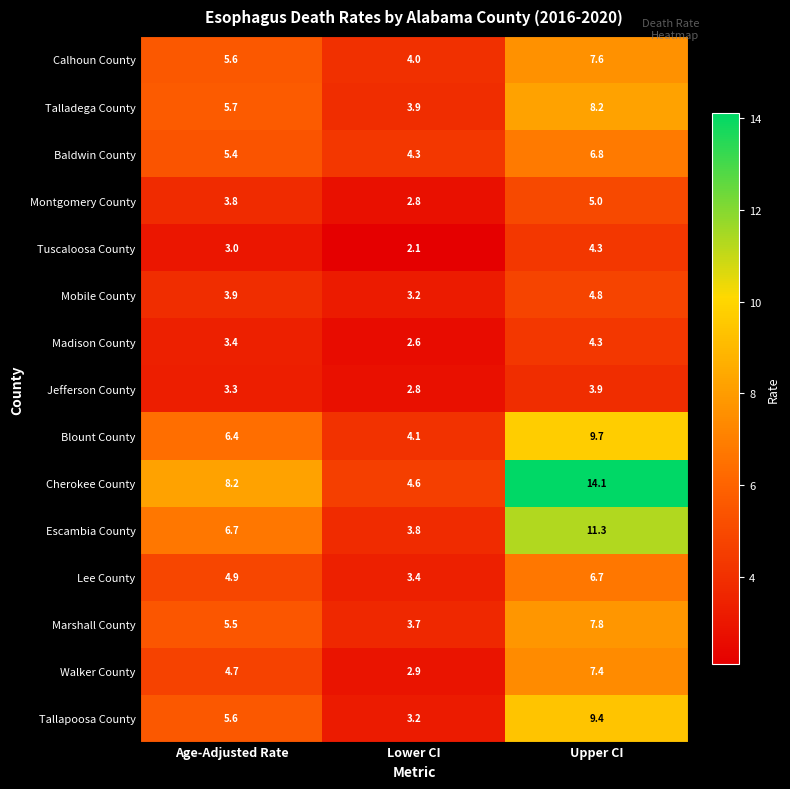

At which category is the sum across all series the highest?

Upper CI